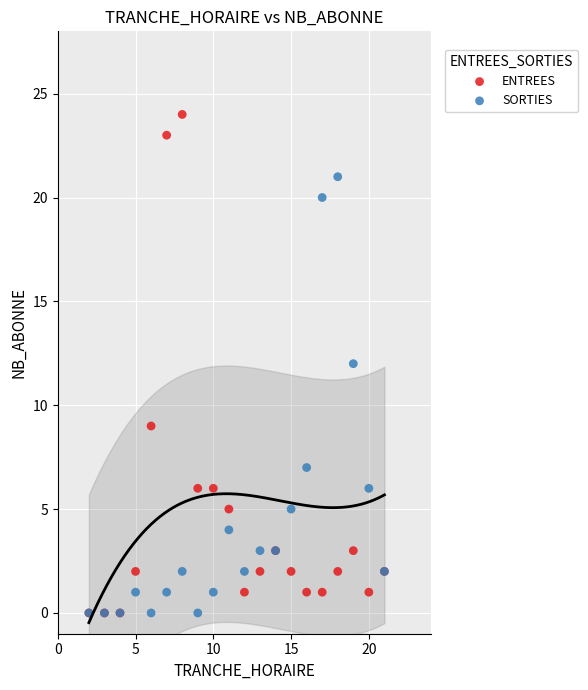

Which series contains the highest Y value?

ENTREES